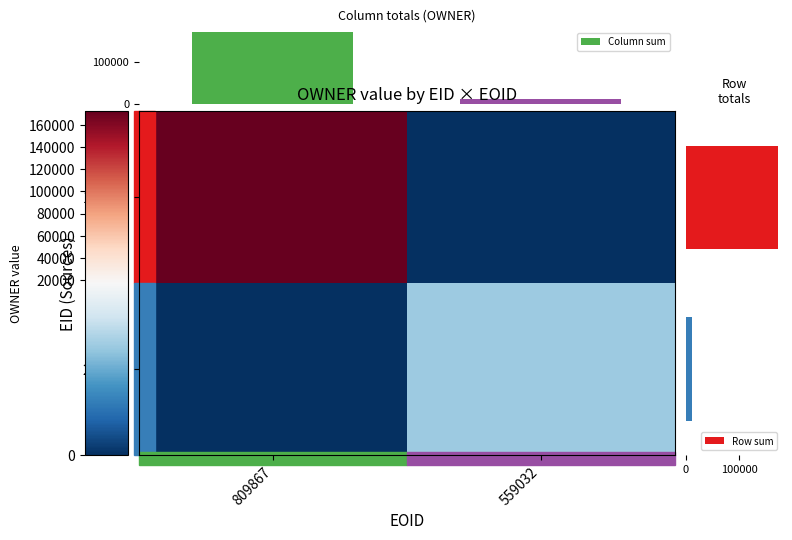

What is the minimum value for Row sum?

10971